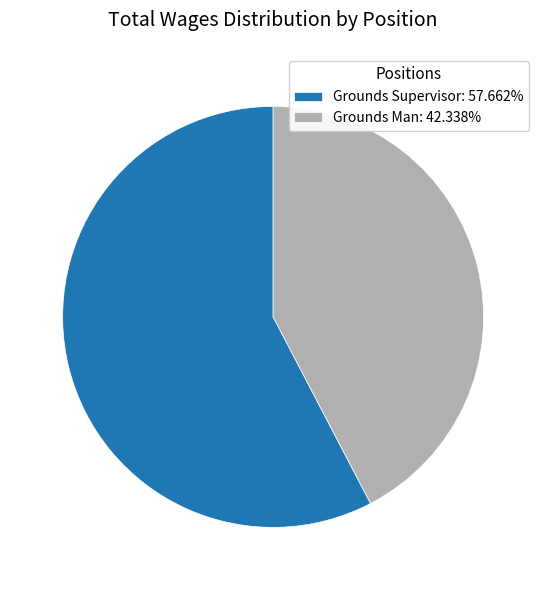

What is the ratio of the value at Grounds Supervisor to the value at Grounds Man?

1.4